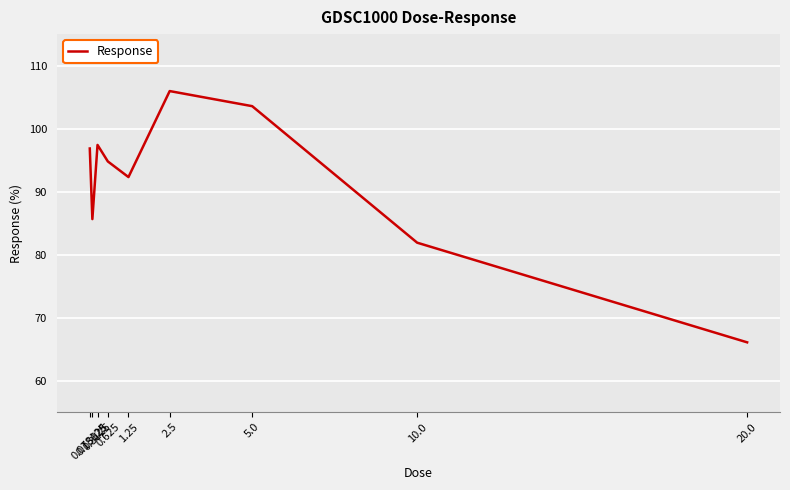

What is the maximum value shown in the chart?

106.0